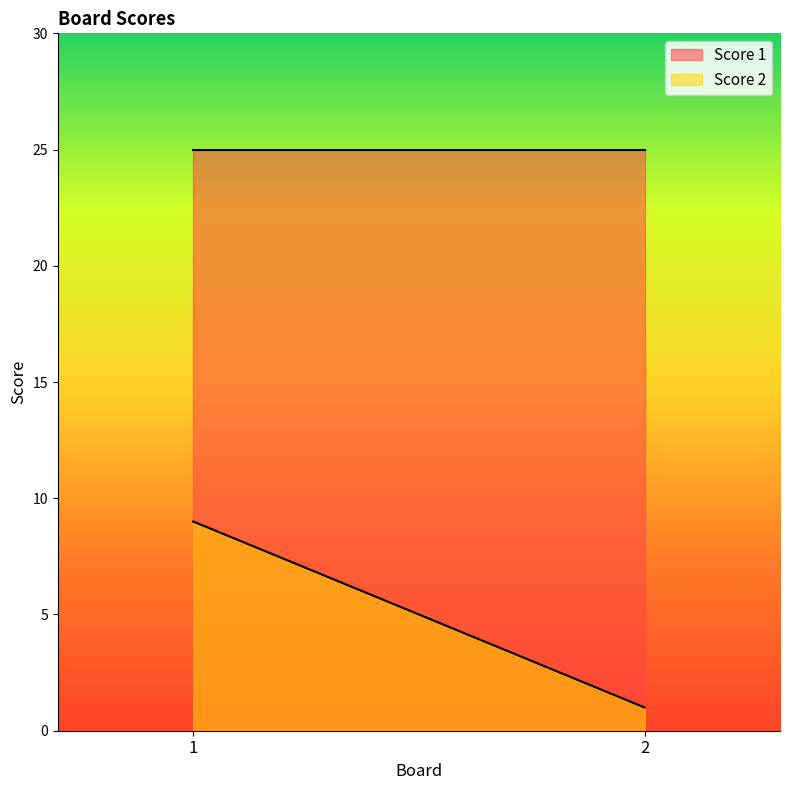

What is the average value of the Score 2 series?

5